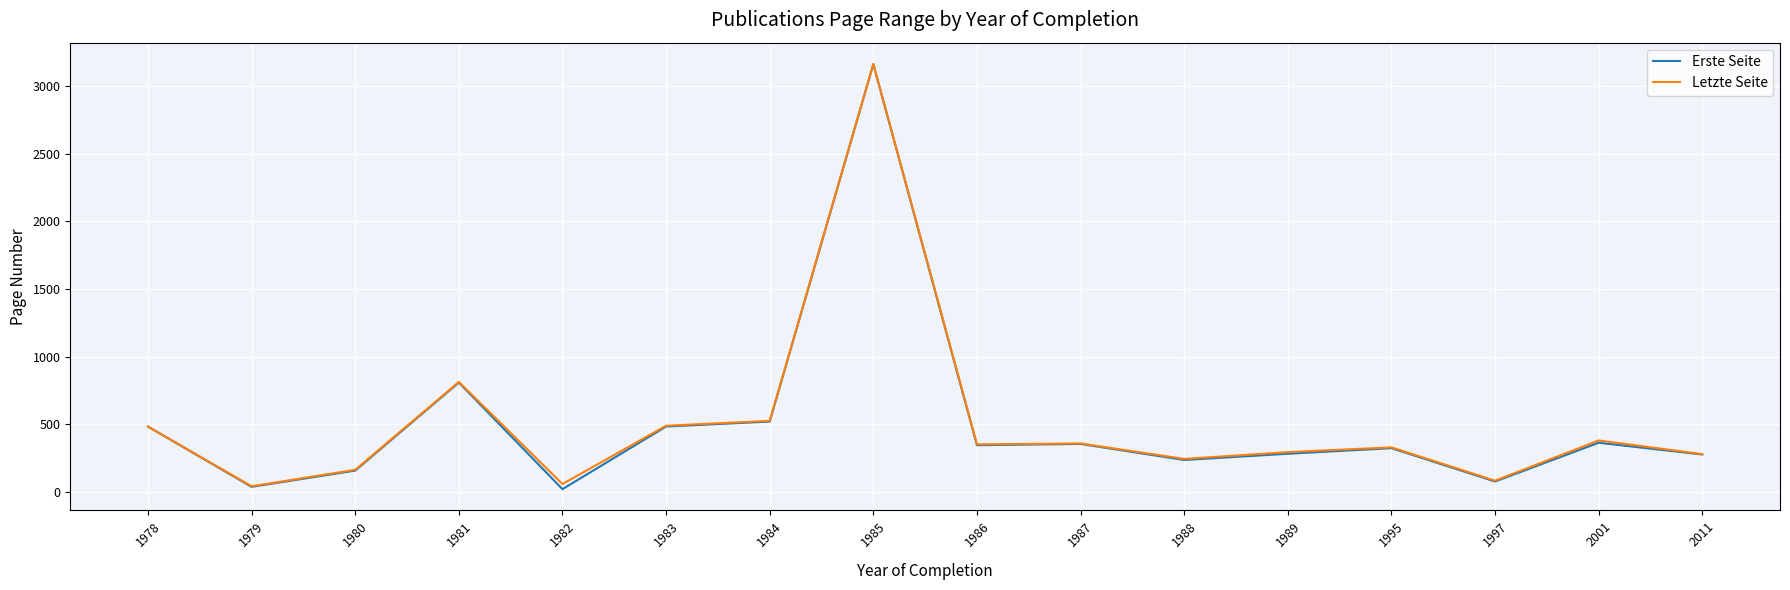

Which series changed the most between 1985 and 2011?

Erste Seite